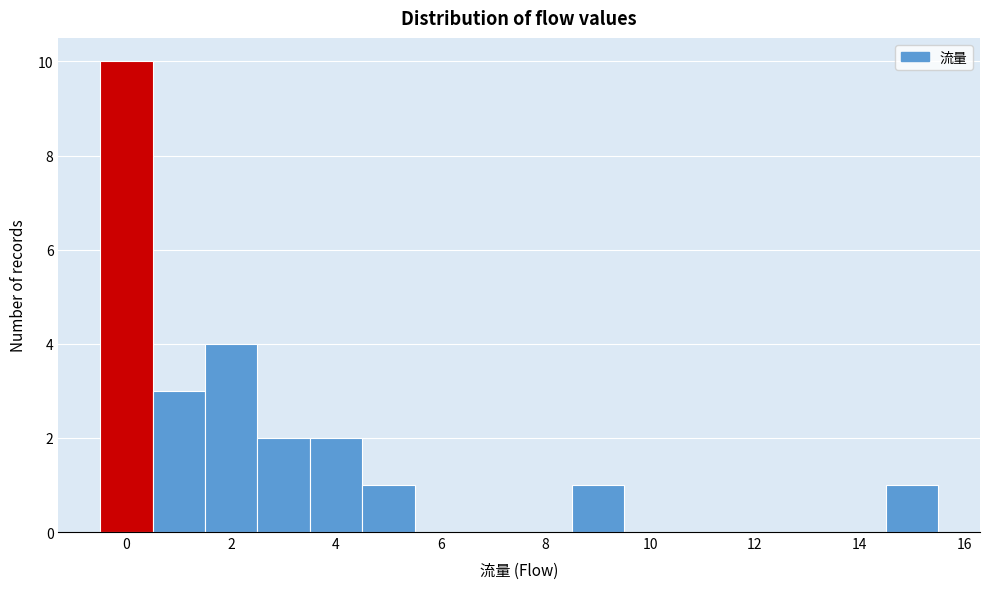

Reading left to right, transcribe this chart: for each bar, give the range it covers on the x-axis and its height. Neither the bar edges nor the heights are printed on the chart, so give them approximately, as read against the axes.

-0.5 to 0.5: 10
0.5 to 1.5: 3
1.5 to 2.5: 4
2.5 to 3.5: 2
3.5 to 4.5: 2
4.5 to 5.5: 1
5.5 to 6.5: 0
6.5 to 7.5: 0
7.5 to 8.5: 0
8.5 to 9.5: 1
9.5 to 10.5: 0
10.5 to 11.5: 0
11.5 to 12.5: 0
12.5 to 13.5: 0
13.5 to 14.5: 0
14.5 to 15.5: 1